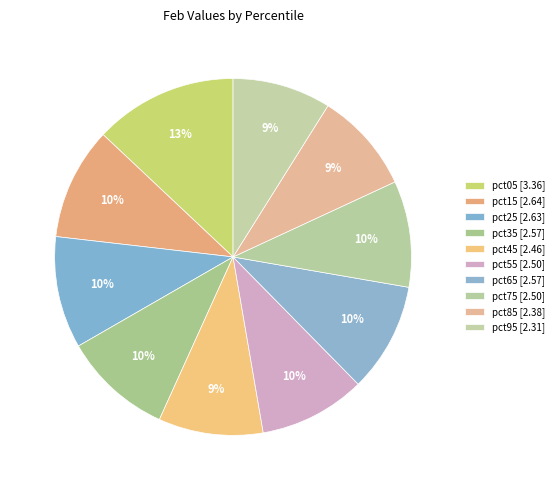

Which has a higher value, pct95 or pct05?

pct05